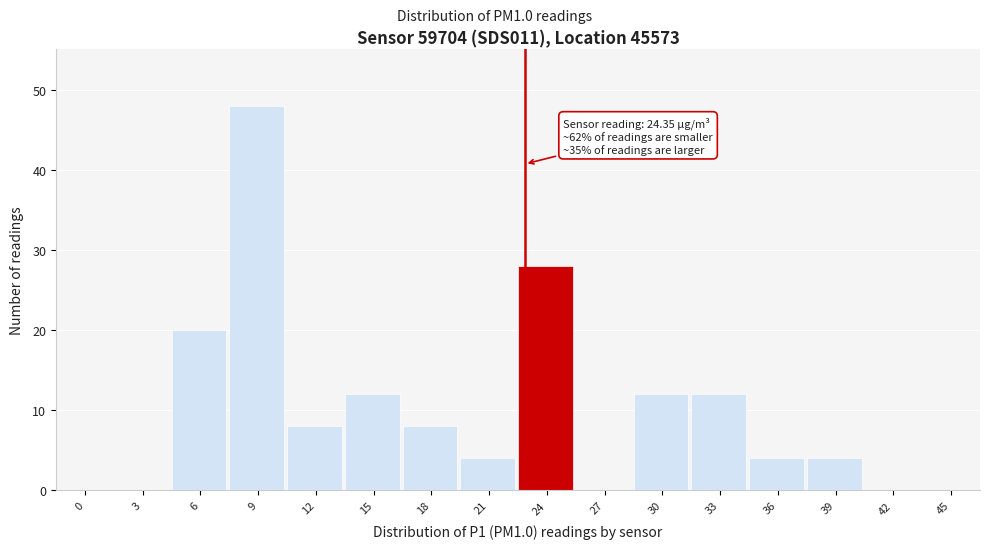

Reading left to right, what are all the values shown in this chart?

0=0	3=0	6=20	9=48	12=8	15=12	18=8	21=4	24=28	27=0	30=12	33=12	36=4	39=4	42=0	45=0